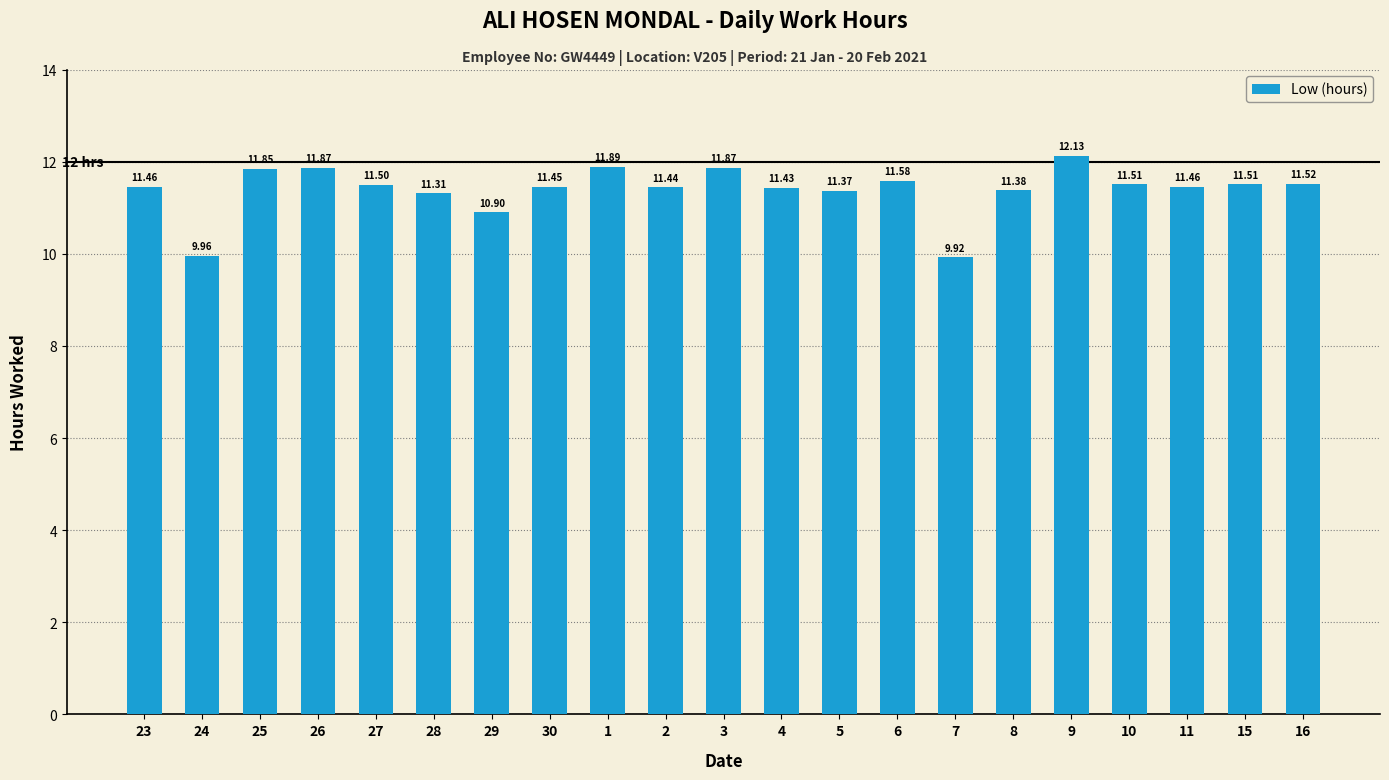

The chart shows a value of 6.2 at 28. True or false?

False